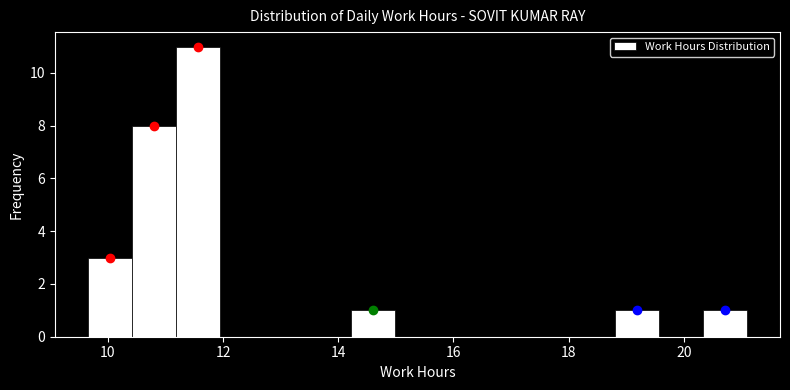

Around what value on the x-axis is the tallest bar? Give the approximate position of its centre, as read against the axis.

11.6